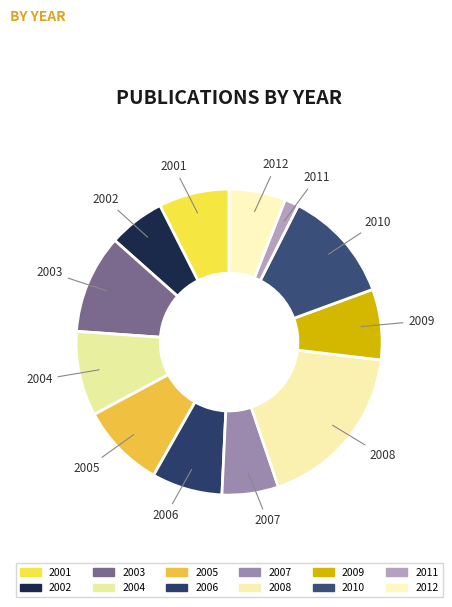

Count the number of slices in the pie.

12